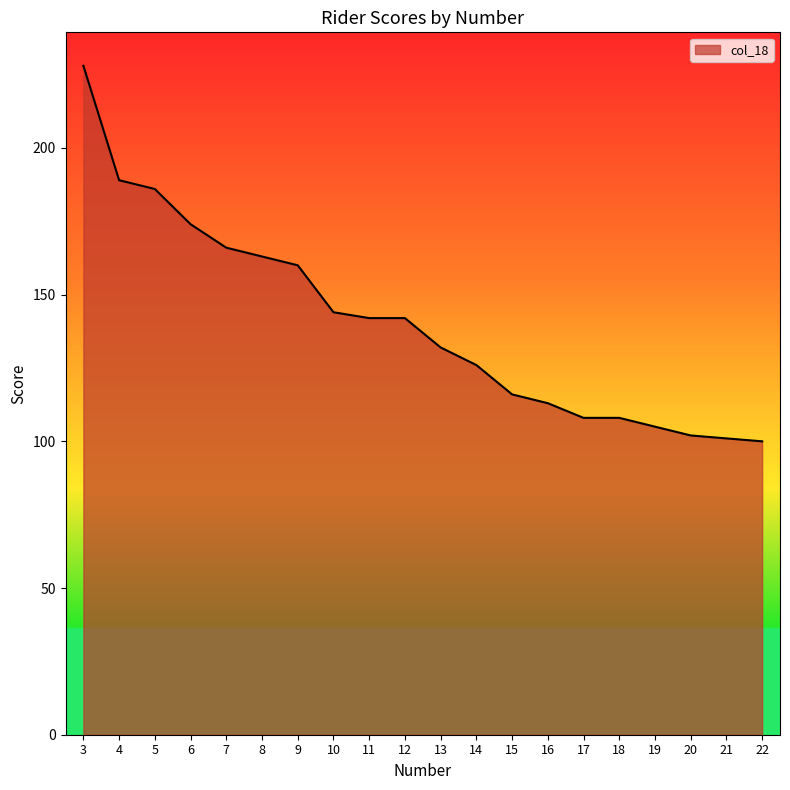

Reading left to right, transcribe all the data shown in this chart.

3=228	4=189	5=186	6=174	7=166	8=163	9=160	10=144	11=142	12=142	13=132	14=126	15=116	16=113	17=108	18=108	19=105	20=102	21=101	22=100